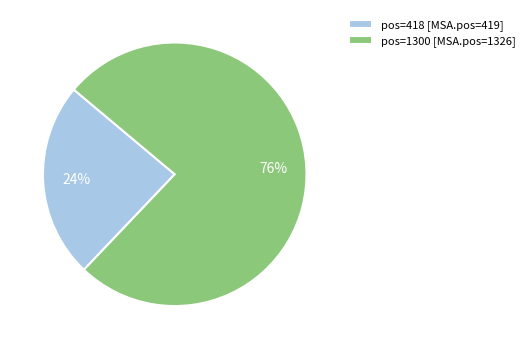

Count the number of slices in the pie.

2